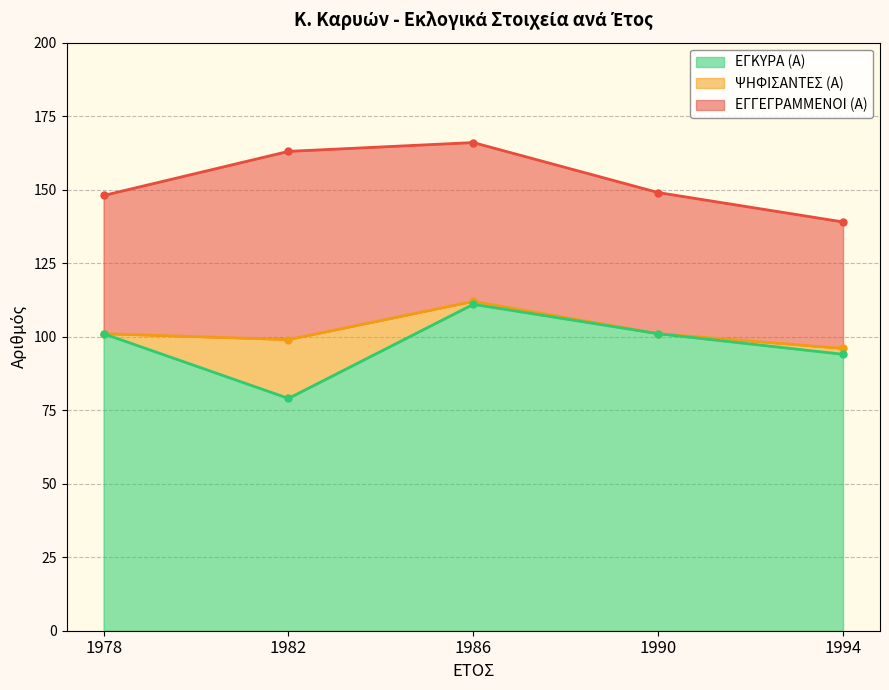

How many categories are shown in the chart?

5